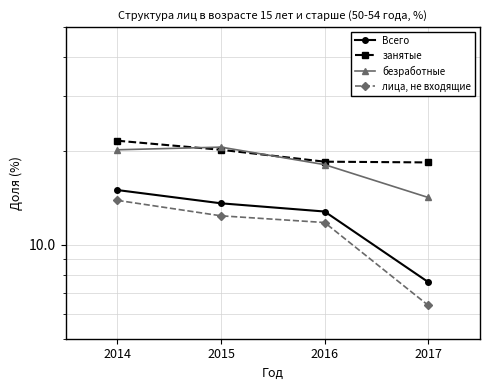

What is the sum of all занятые values?

78.7